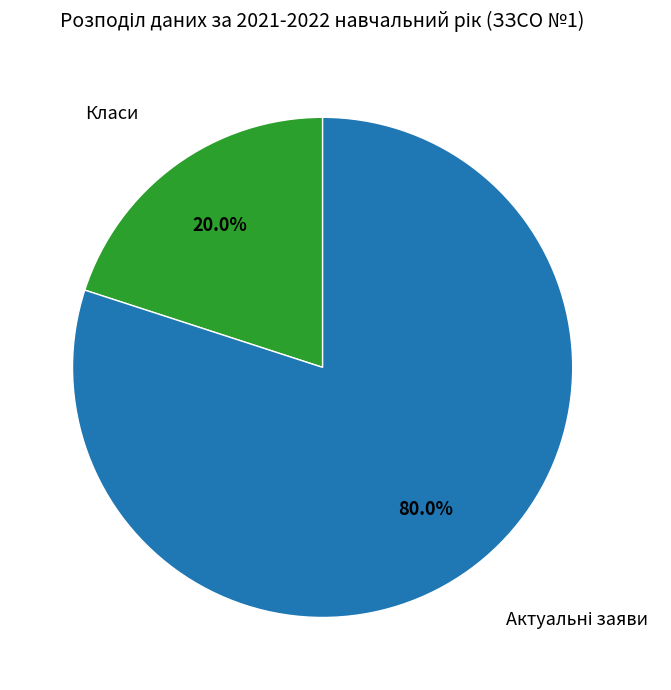

Is there a majority slice in this chart?

Yes